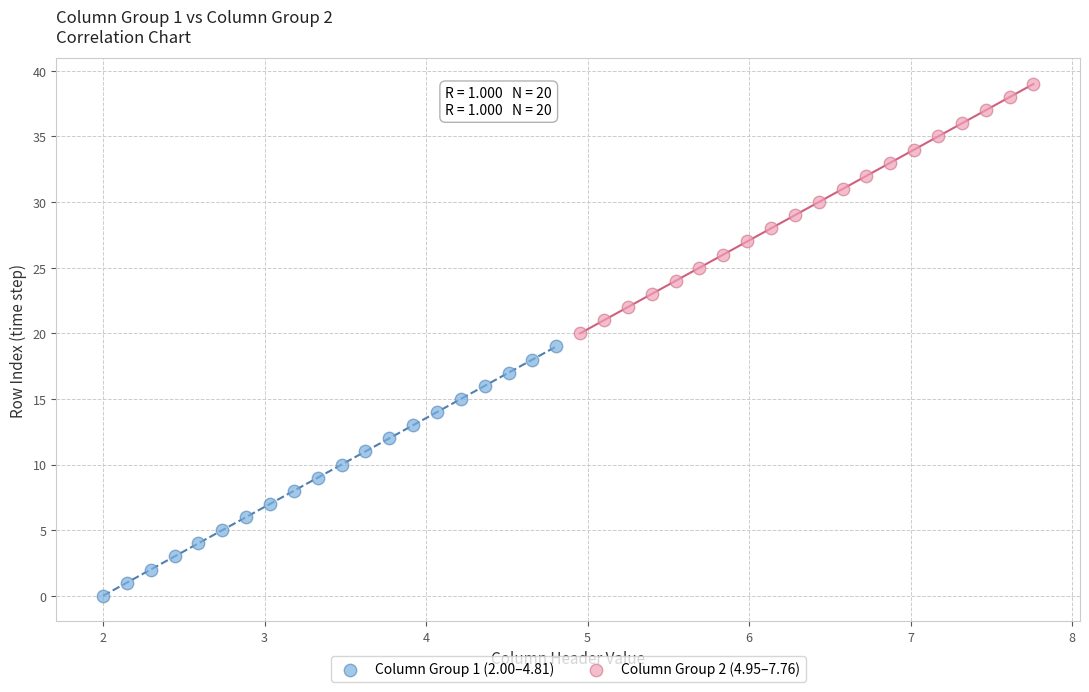

What are all the series names shown in the legend?

Column Group 1 (2.00–4.81), Column Group 2 (4.95–7.76)